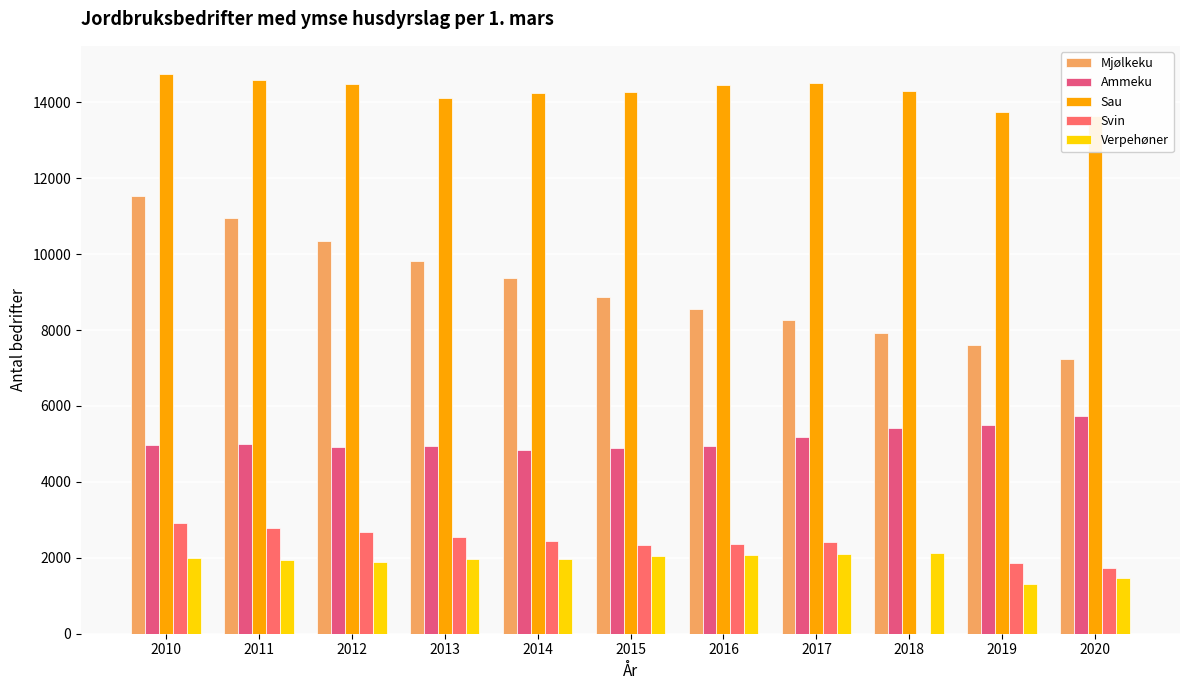

Between 2012 and 2011, which is larger?

2011